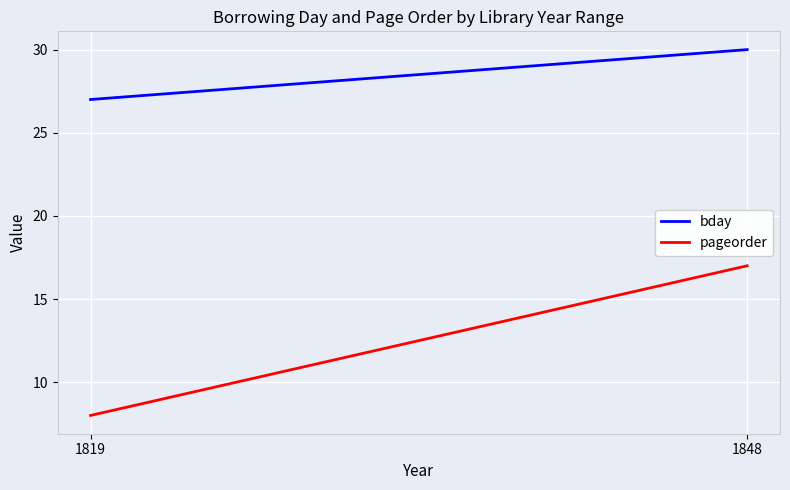

List the series in order of their overall mean, lowest first.

pageorder, bday